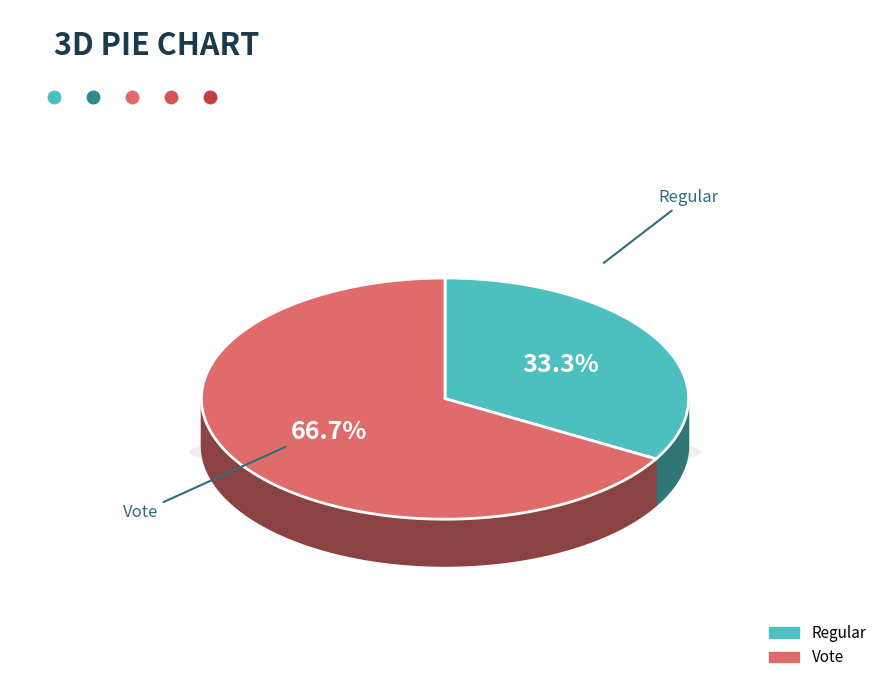

How many slices are in this pie chart?

2